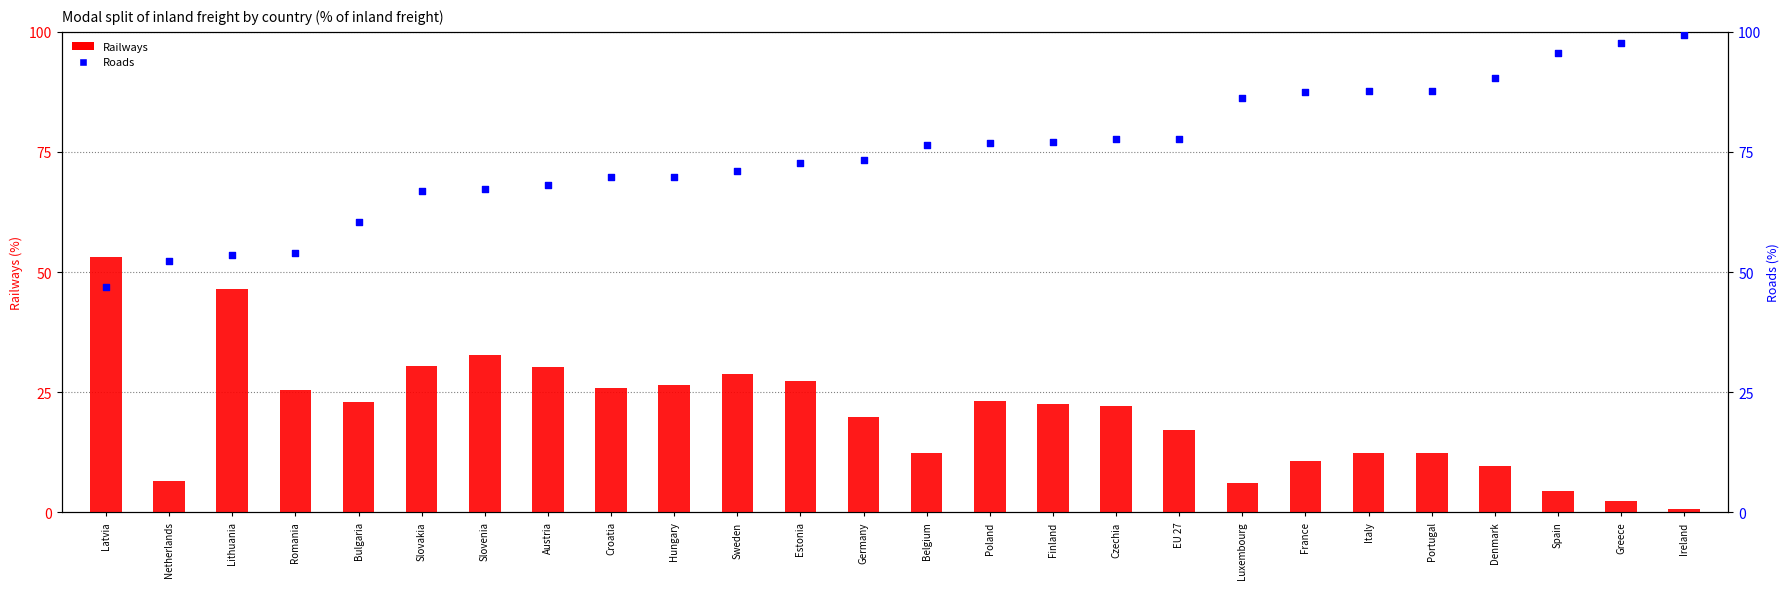

Which series has the largest total across all categories?

Roads